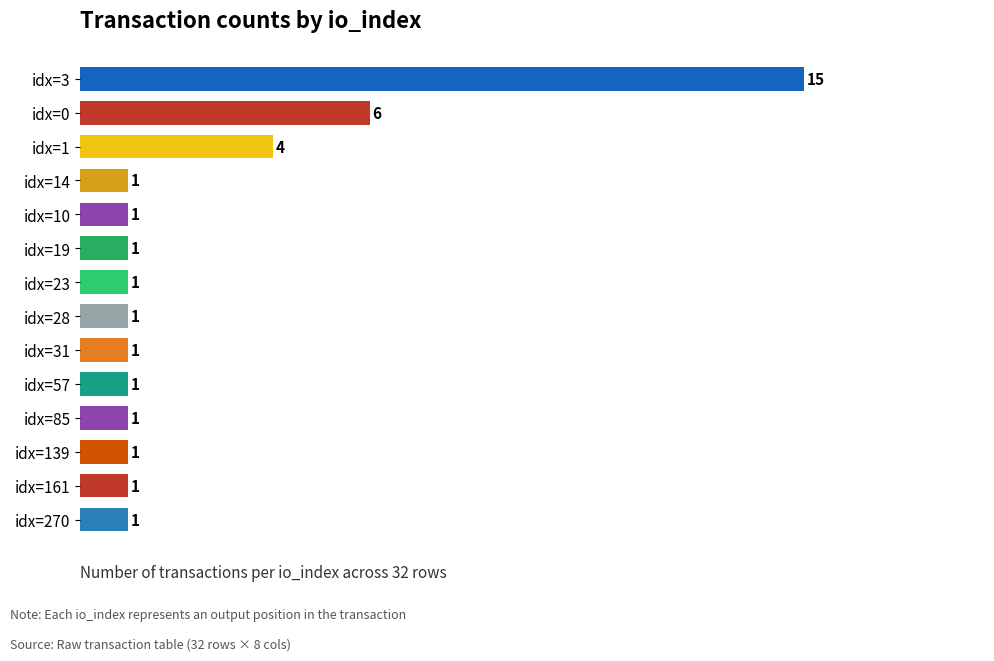

Reading top to bottom, list all the values displayed in this chart.

idx=3=15	idx=0=6	idx=1=4	idx=14=1	idx=10=1	idx=19=1	idx=23=1	idx=28=1	idx=31=1	idx=57=1	idx=85=1	idx=139=1	idx=161=1	idx=270=1